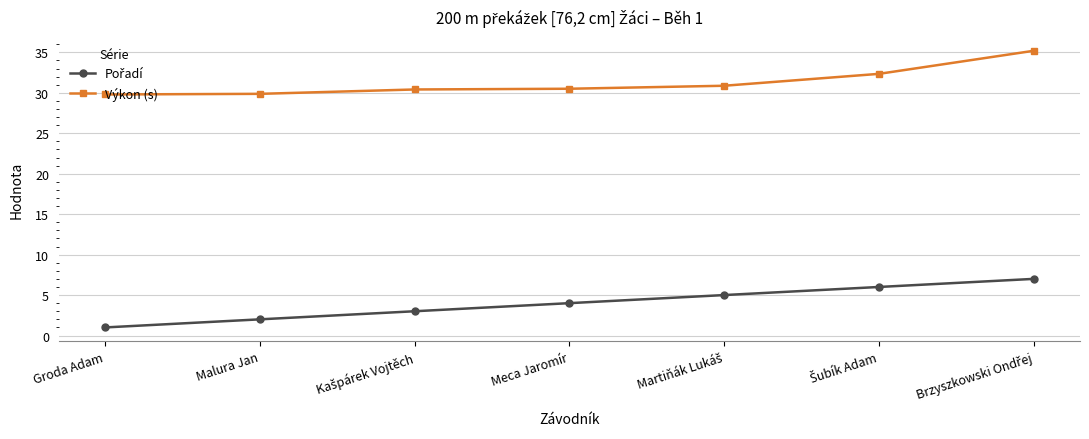

The value of Výkon (s) at Meca Jaromír is 40.0. True or false?

False